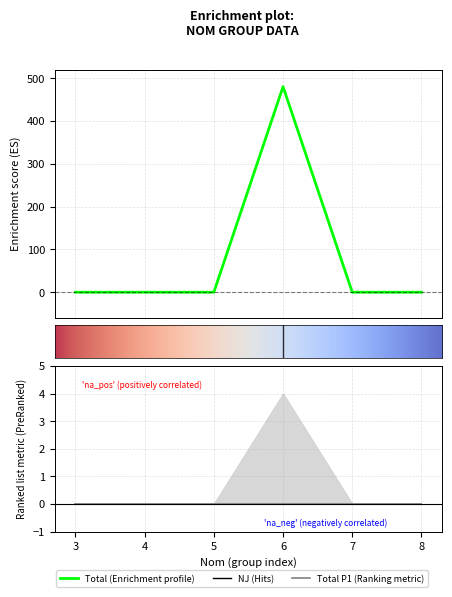

Which series changed the most between 5 and 8?

Total